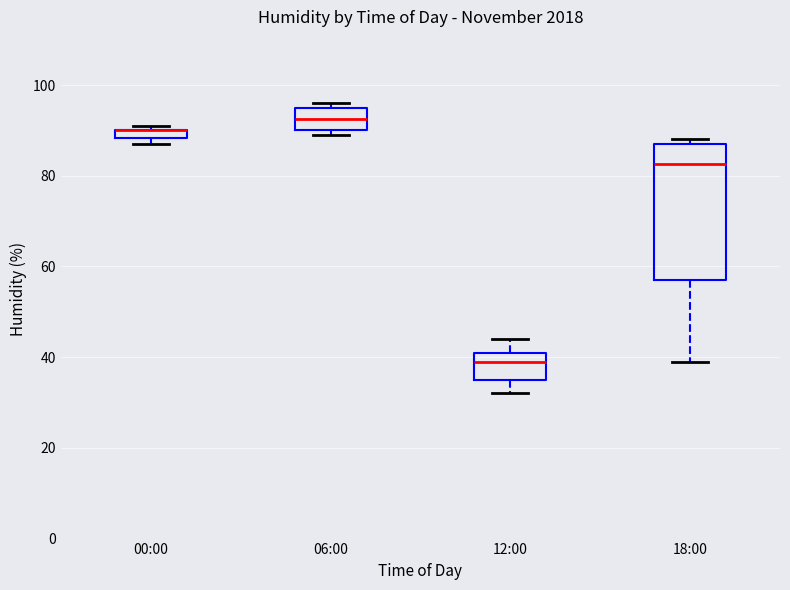

Comparing the boxes themselves (not the whiskers), which one is the tallest?

18:00